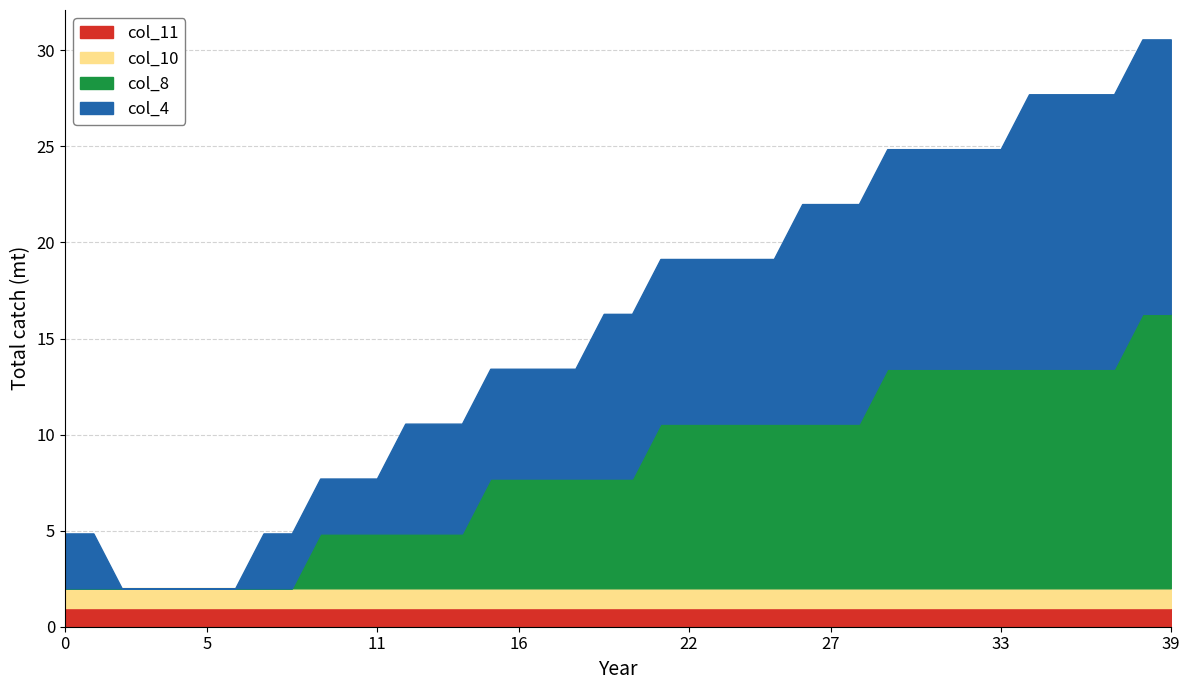

Does the chart display data point markers on the line(s)?

No